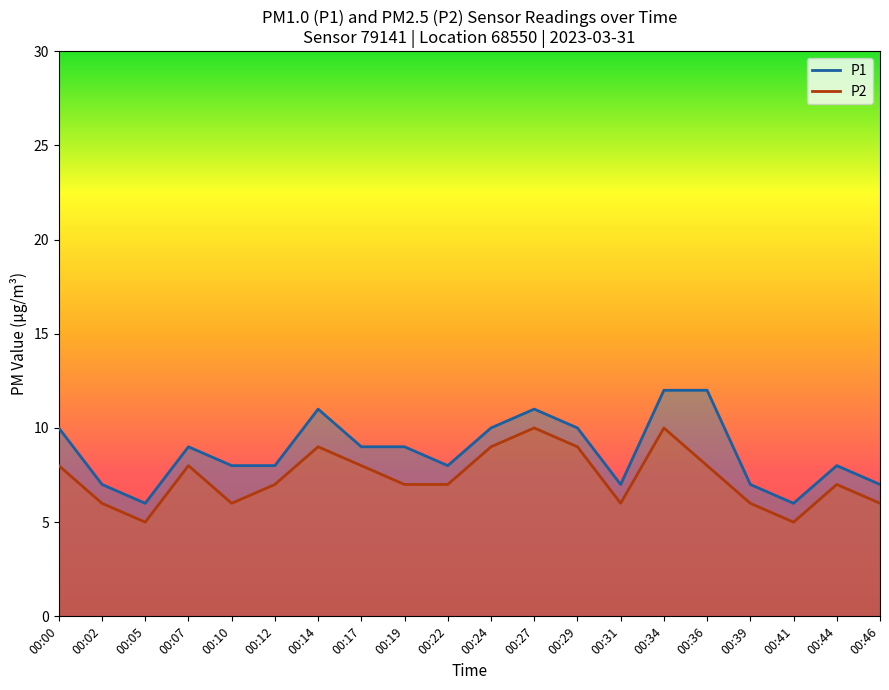

Reading left to right, extract all data points from this chart.

P1: 10	7	6	9	8	8	11	9	9	8	10	11	10	7	12	12	7	6	8	7
P2: 8	6	5	8	6	7	9	8	7	7	9	10	9	6	10	8	6	5	7	6